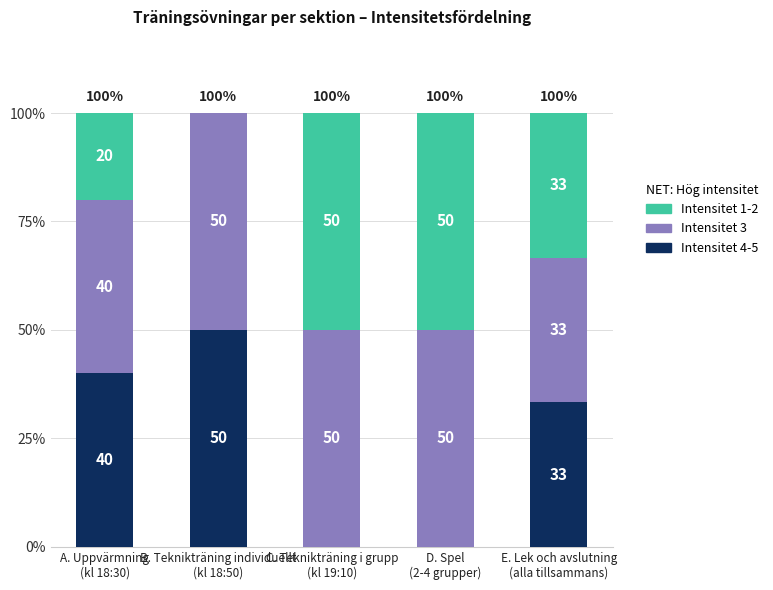

How many Intensitet 1-2 values are between 0 and 40?

4